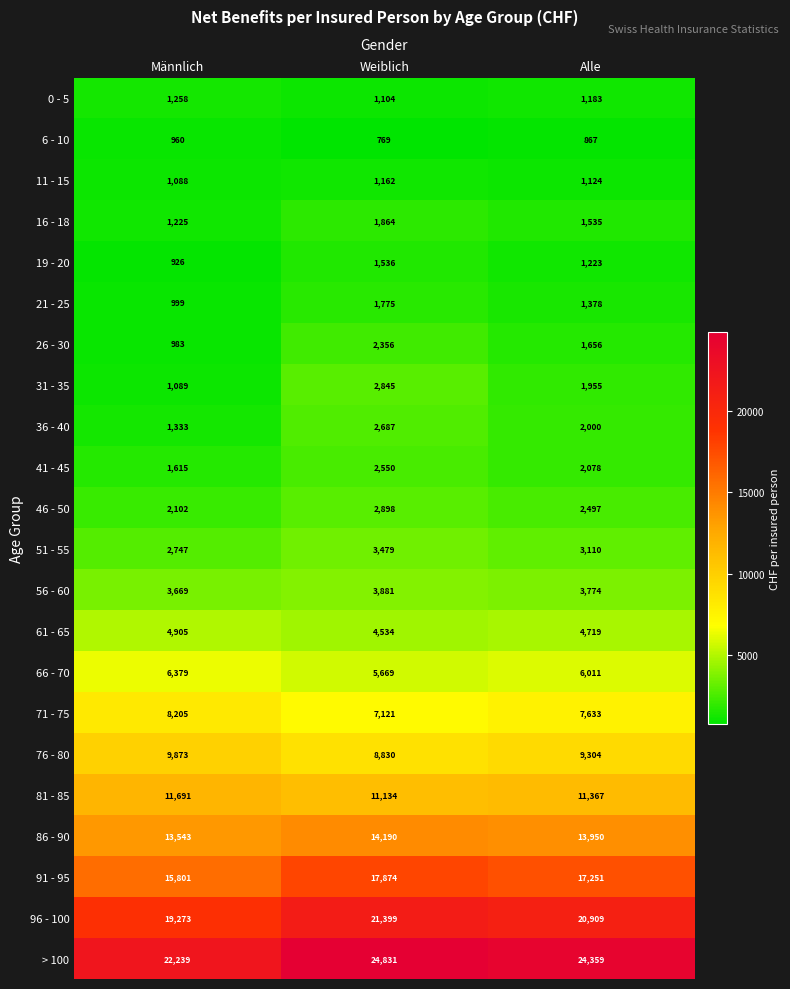

At which label is 91 - 95 closest to 16837?

Alle